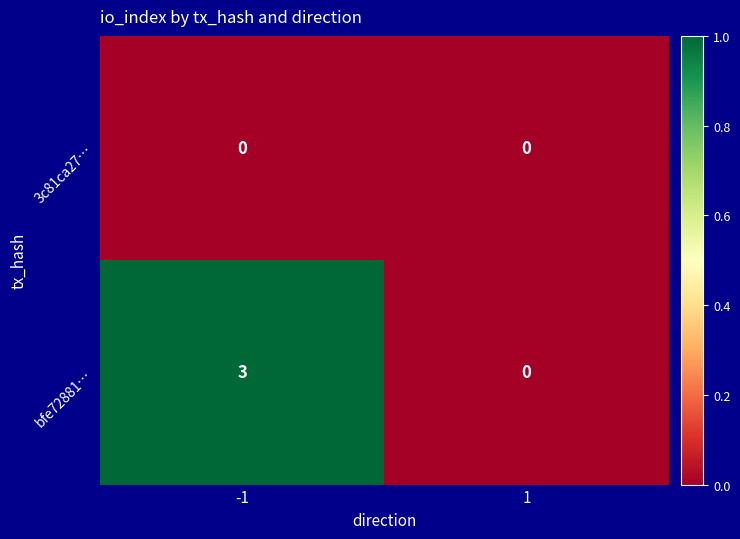

Reading left to right, what are all the values shown in this chart?

3c81ca27…: 0	0
bfe72881…: 3	0